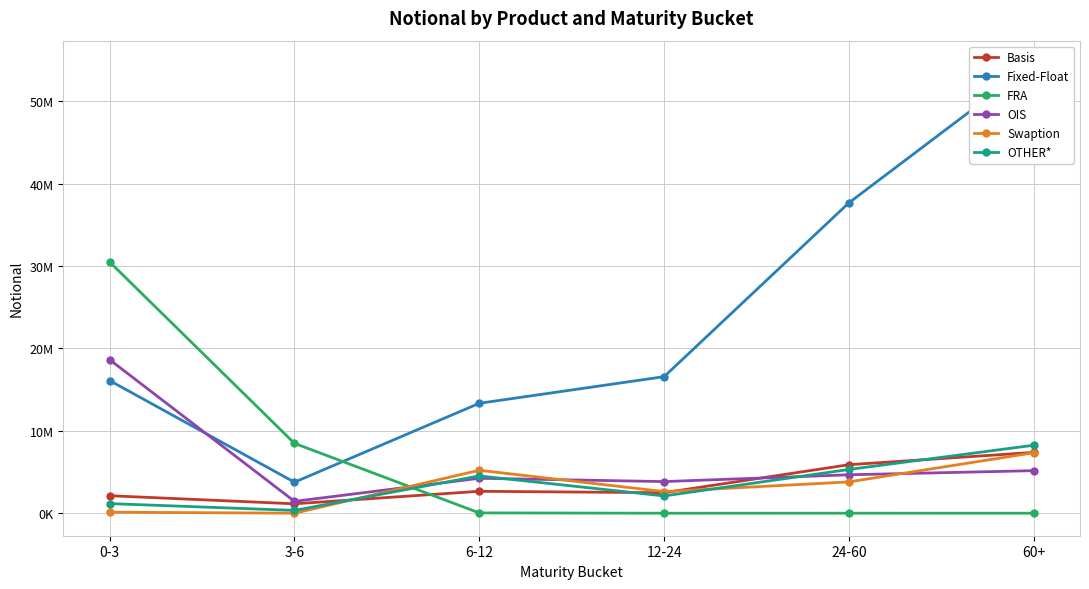

How many data points in Fixed-Float are less than 16576351?

3